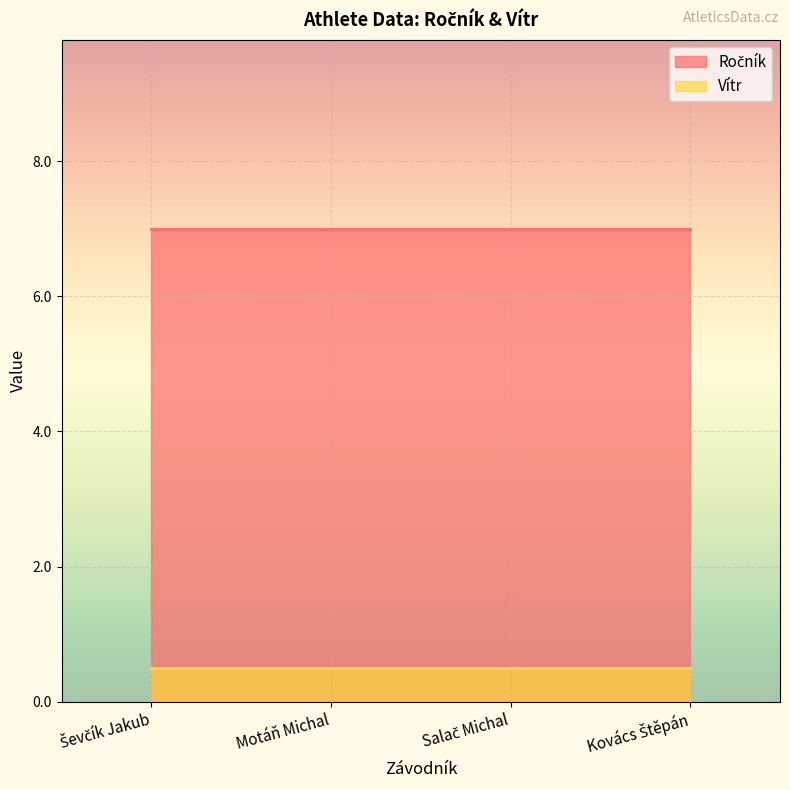

Where is Ročník nearest to the value 7?

Ševčík Jakub